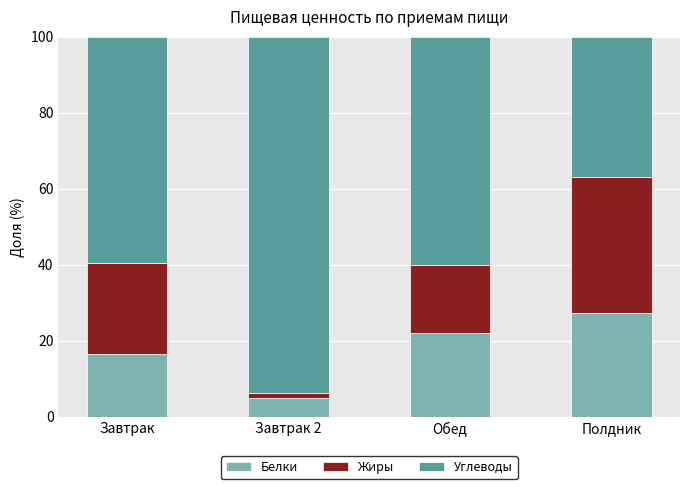

What is the highest value of the Белки series?

27.4